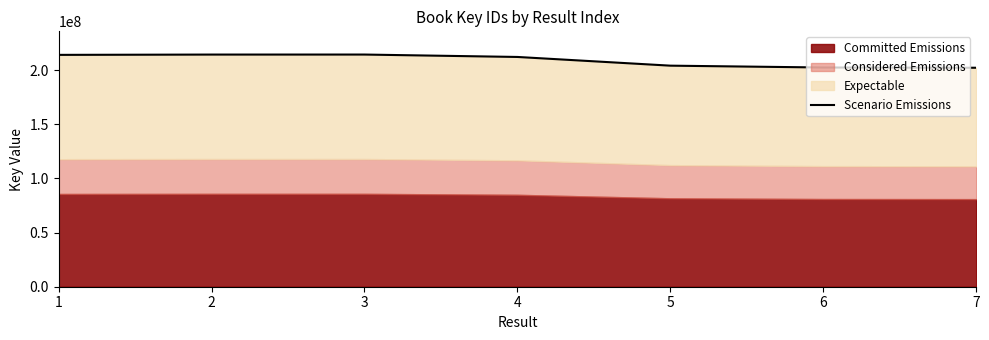

What is the sum of the values at 3 and 4?

426649664